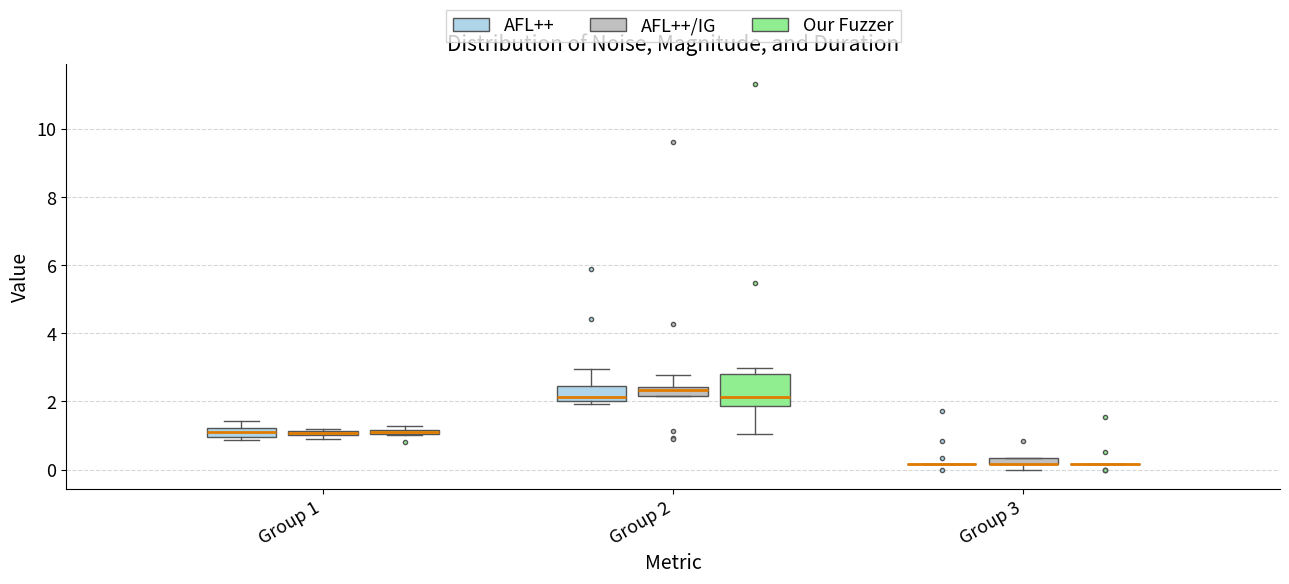

Comparing the boxes themselves (not the whiskers), which one is the tallest?

Group 2 (Our Fuzzer)